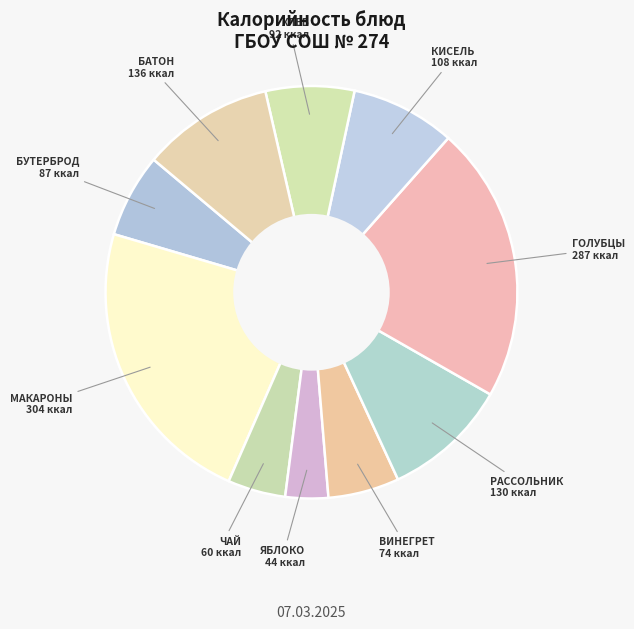

Rank the categories by value from highest to lowest.

МАКАРОНЫ С СЫРОМ, ГОЛУБЦЫ ЛЕНИВЫЕ, БАТОН ОБОГАЩЕННЫЙ, РАССОЛЬНИК С ПЕРЛОВОЙ, КИСЕЛЬ ИЗ ШИПОВНИКА, ХЛЕБ РЖАНО-ПШЕНИЧНЫЙ, БУТЕРБРОД С ДЖЕМОМ, ВИНЕГРЕТ ОВОЩНОЙ, ЧАЙ С ЛИМОНОМ, ЯБЛОКО СВЕЖЕЕ